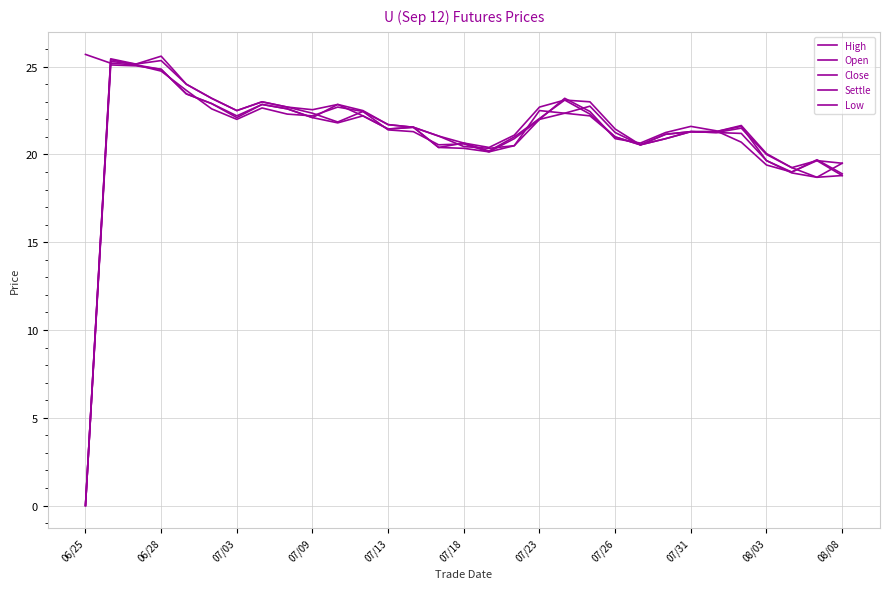

Which label corresponds to the largest value in the chart?

06/25